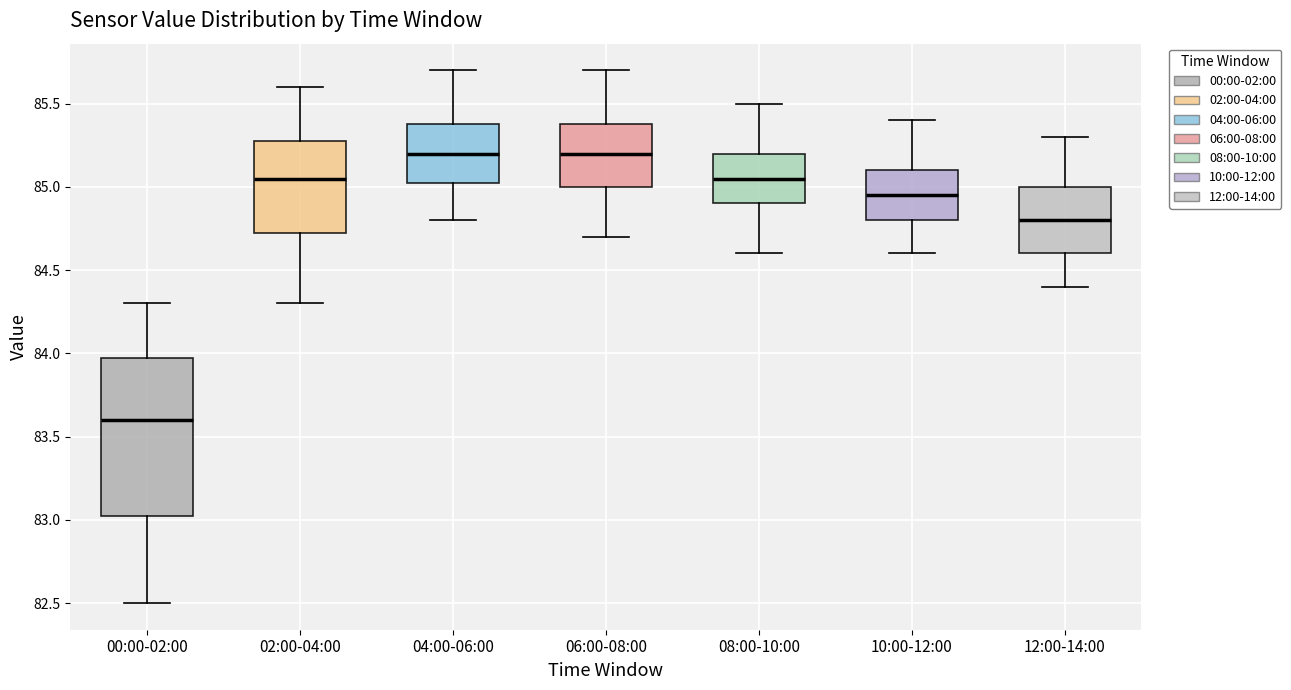

Where does the upper whisker of the box for 06:00-08:00 end on the y-axis? The values are not printed on the chart, so give them approximately, as read against the axis.

85.70